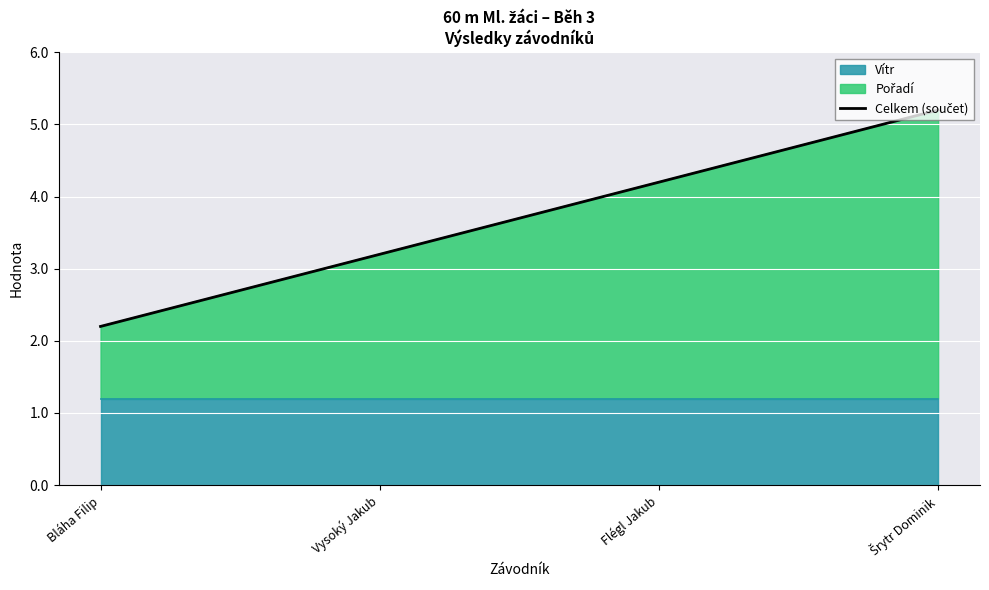

Is it true that the value at Flégl Jakub is 1.2?

False